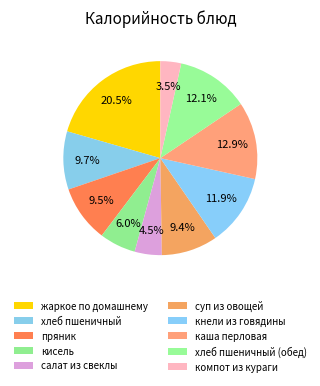

What percentage is the кисель slice, to the nearest percent?

6%